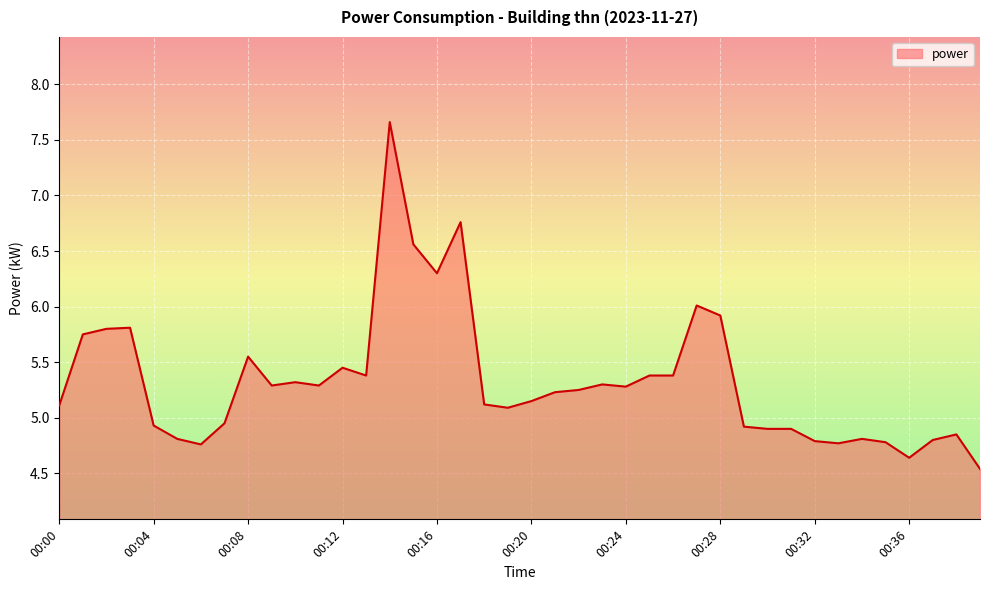

What is the difference between the maximum and minimum values?

3.1